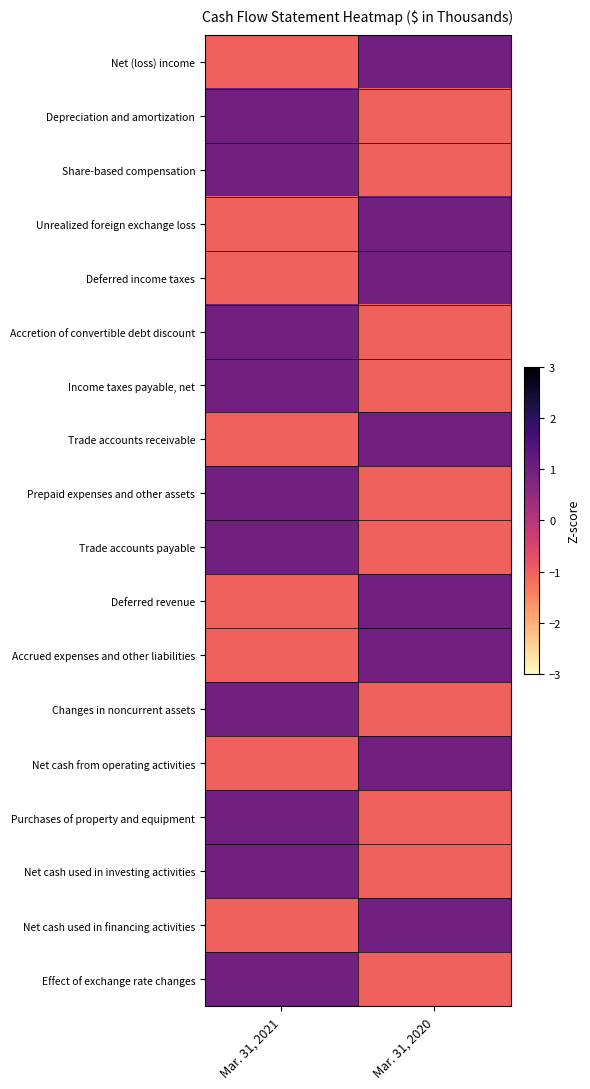

At which category does the chart reach its minimum across all series?

Mar. 31, 2021